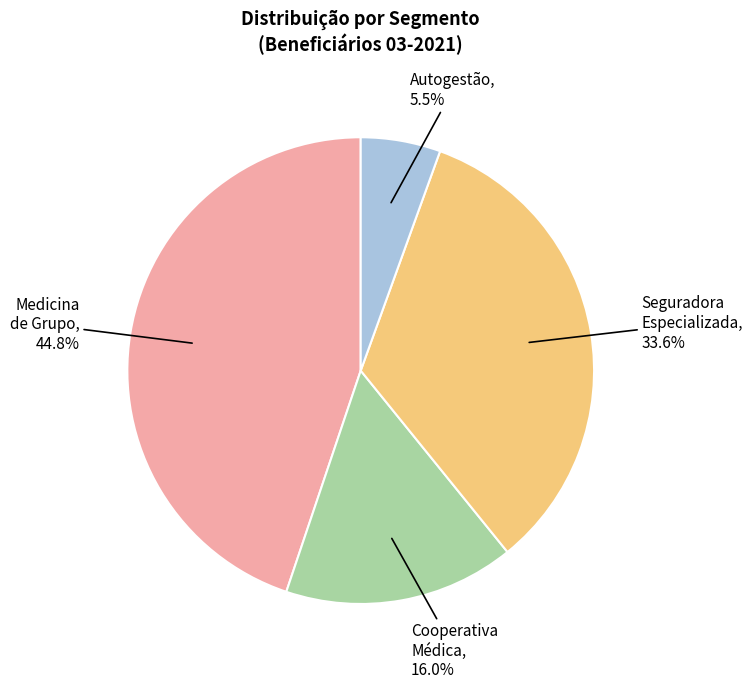

Is there a majority slice in this chart?

No